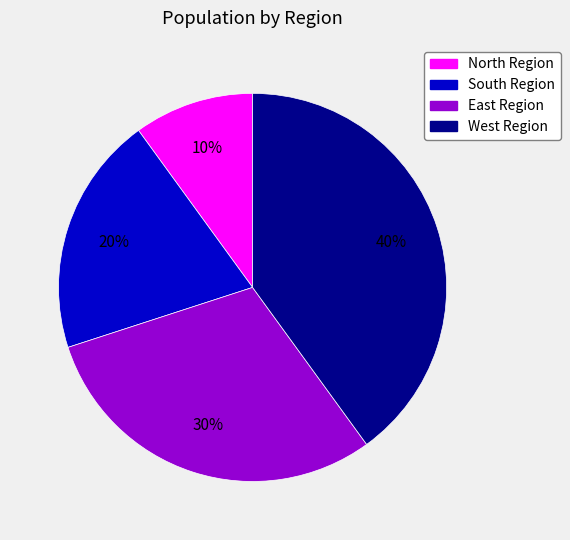

How many segments does this pie chart have?

4